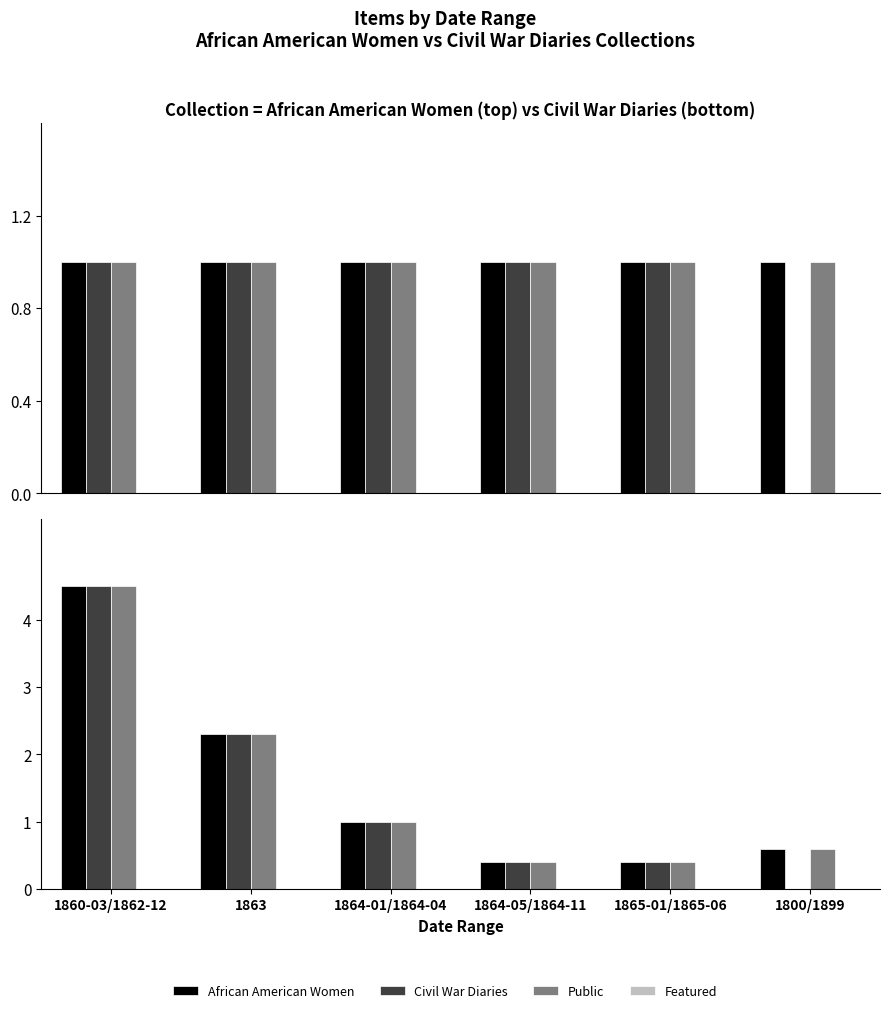

What are all the series names shown in the legend?

African American Women, Civil War Diaries, Public, Featured